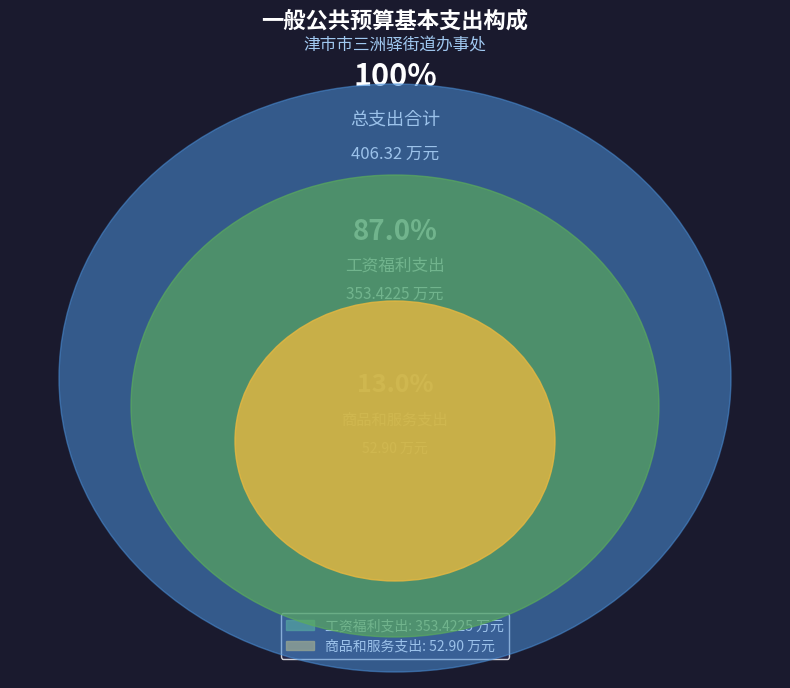

True or false: 商品和服务支出 accounts for 13% of the total.

True